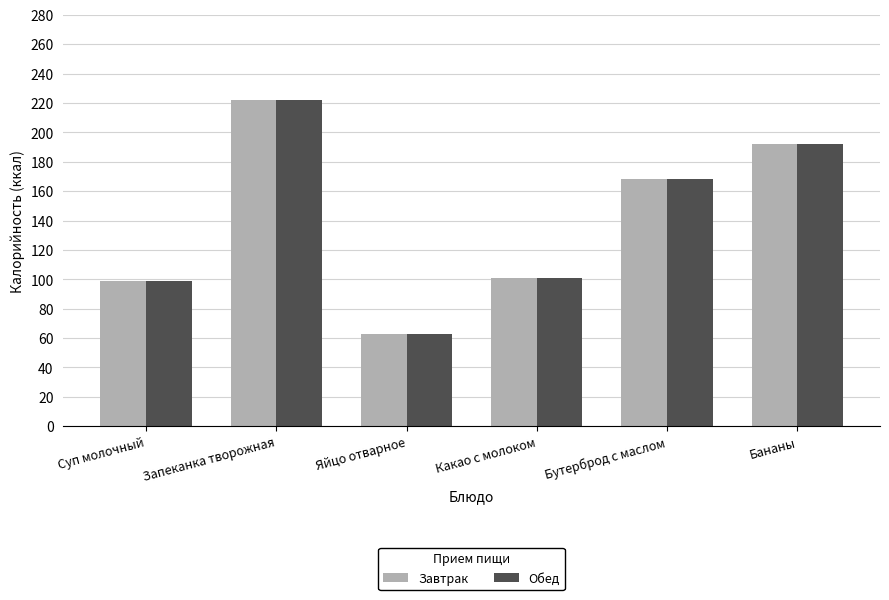

What value does the Обед series have at Какао с молоком?

101